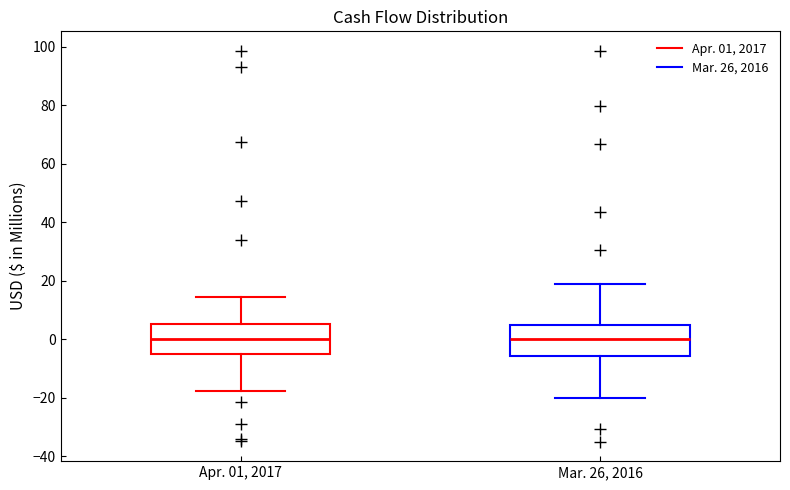

Reading left to right, read every box against the y-axis: the position of its median line, the range the box covers, and the ends of its whiskers. The values are not printed on the chart, so give them approximately, as read against the axis.

Apr. 01, 2017: median 0, box -4 to 6, whiskers -18 to 14
Mar. 26, 2016: median 0, box -6 to 4, whiskers -20 to 18